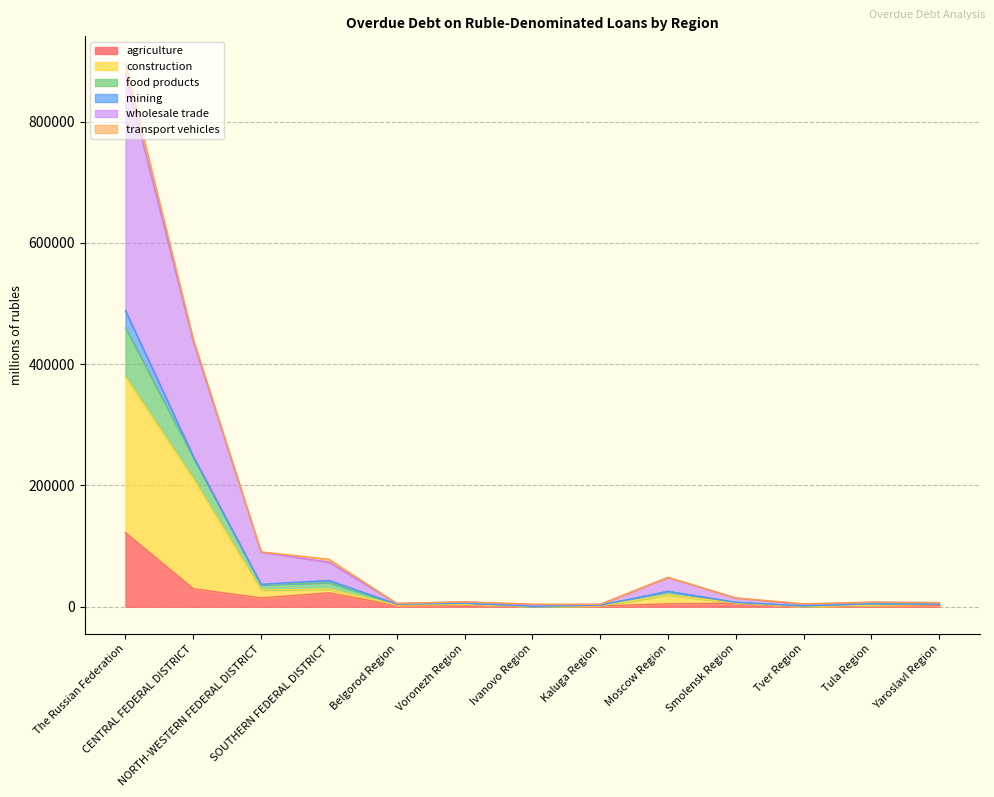

Which has a higher value, NORTH-WESTERN FEDERAL DISTRICT or Moscow Region?

NORTH-WESTERN FEDERAL DISTRICT